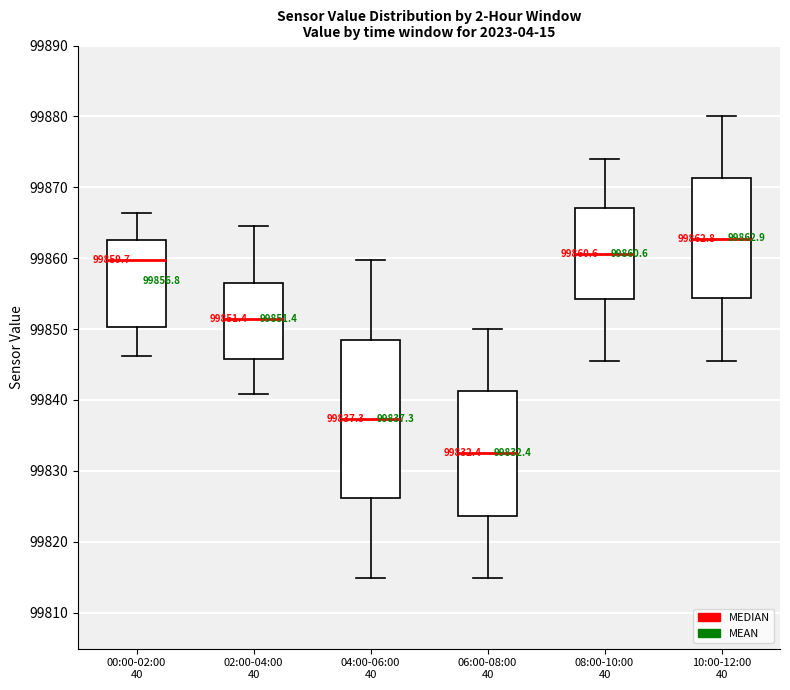

Which box is the tallest, from its lower edge to its upper edge?

04:00-06:00 40